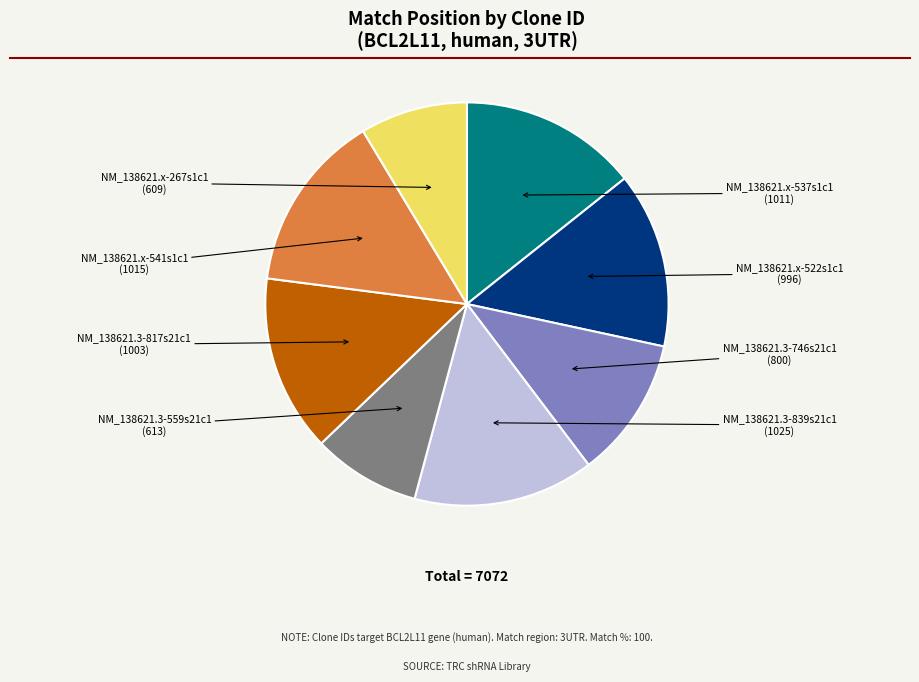

Does any single category account for the majority?

No